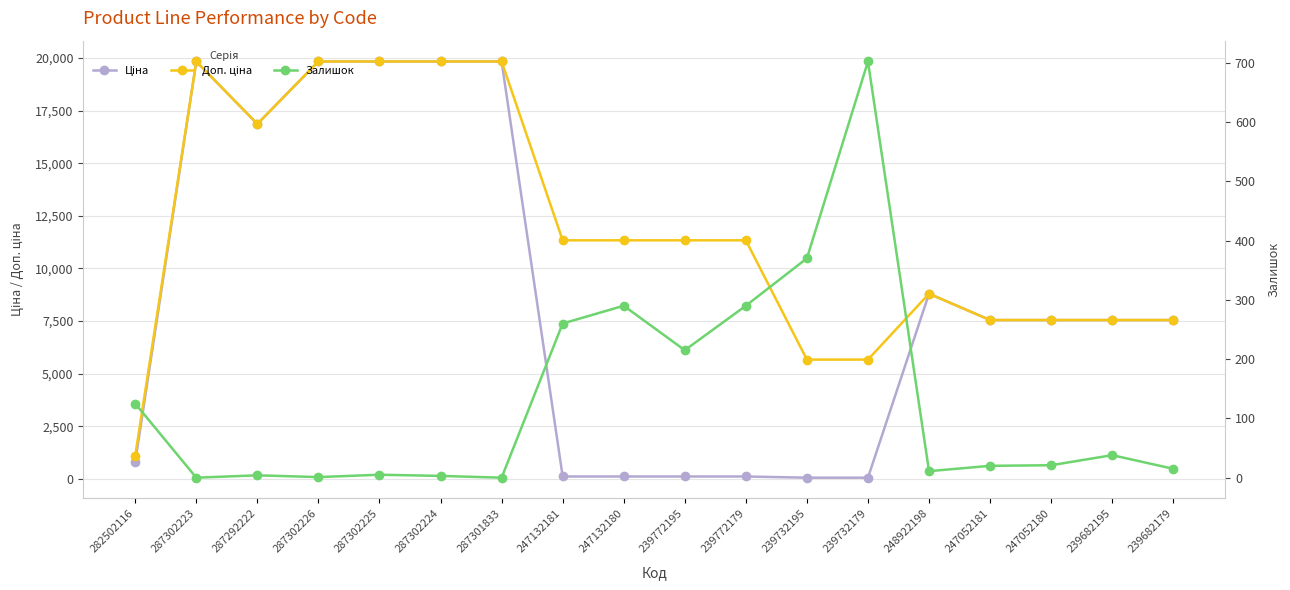

How many data points in Ціна are less than 7545?

7